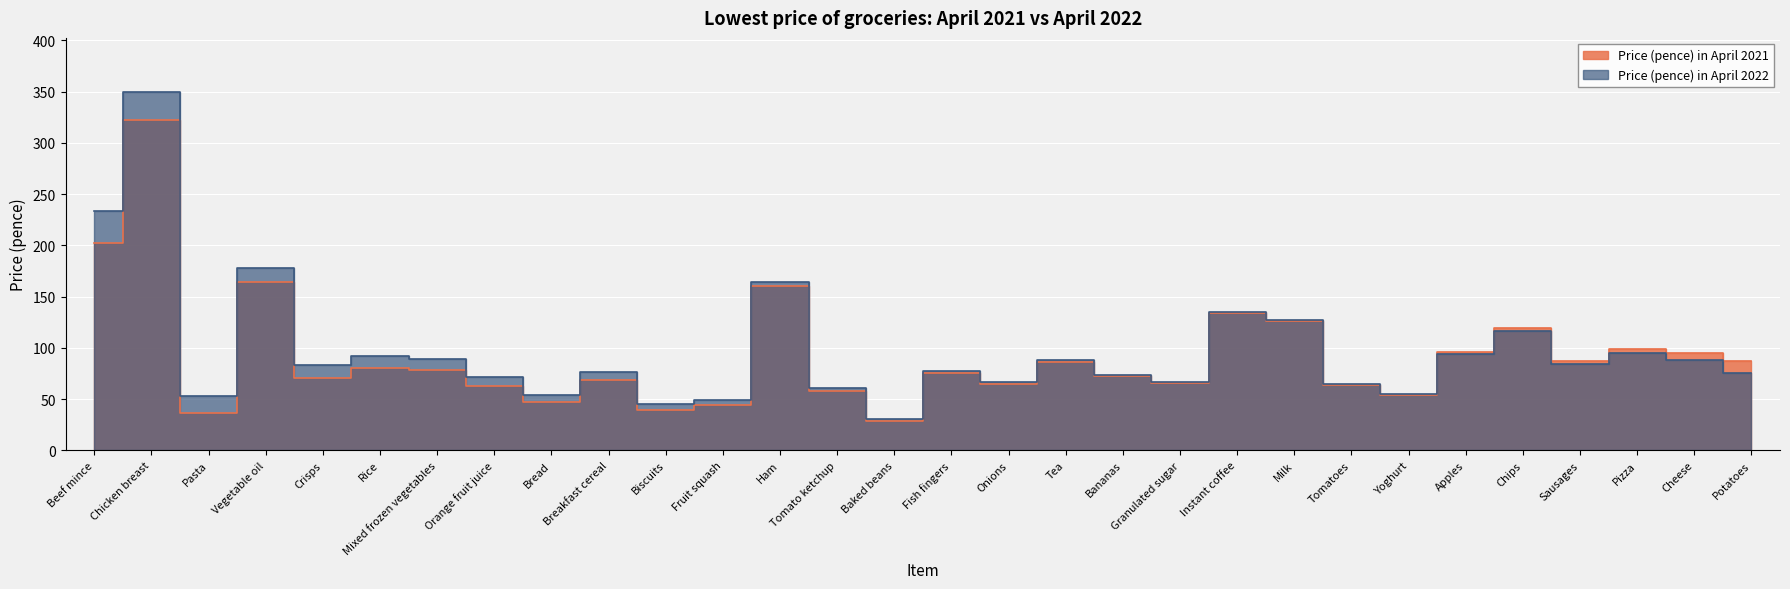

What is the sum of all Price (pence) in April 2021 values?

2788